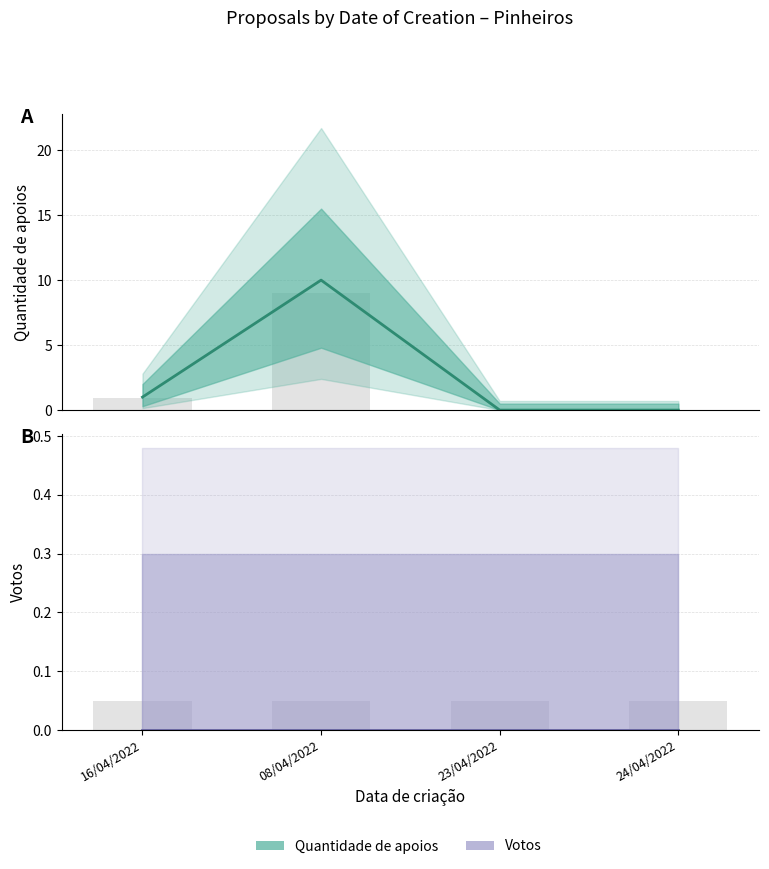

How many bars are there in each group?

4